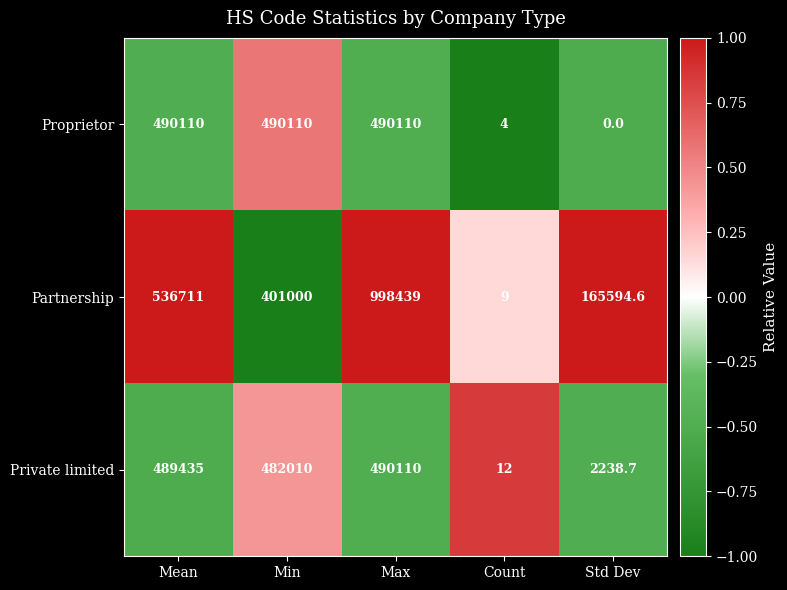

At which label does Partnership reach its minimum?

Count